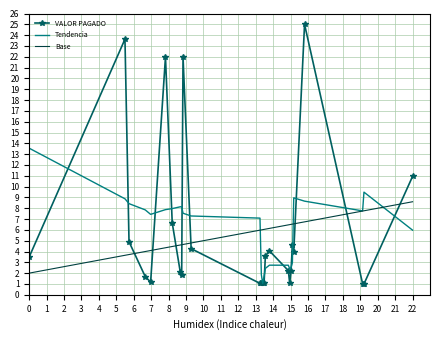

Which series has the widest spread of values?

VALOR PAGADO